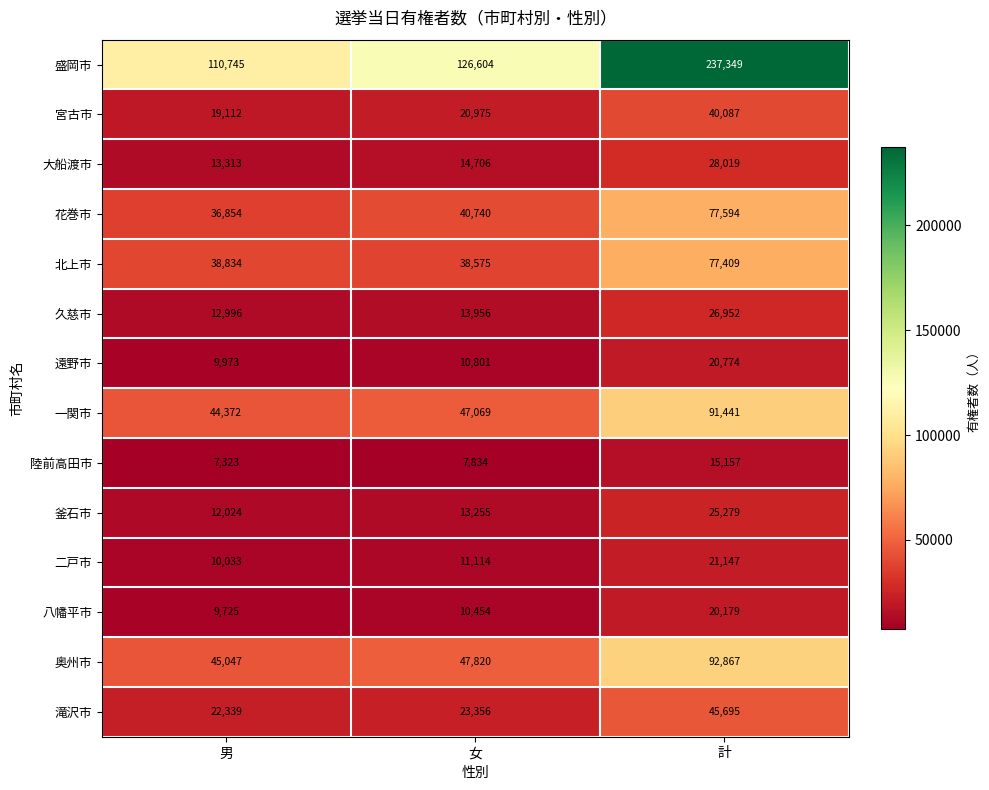

How many distinct data groups are displayed?

14